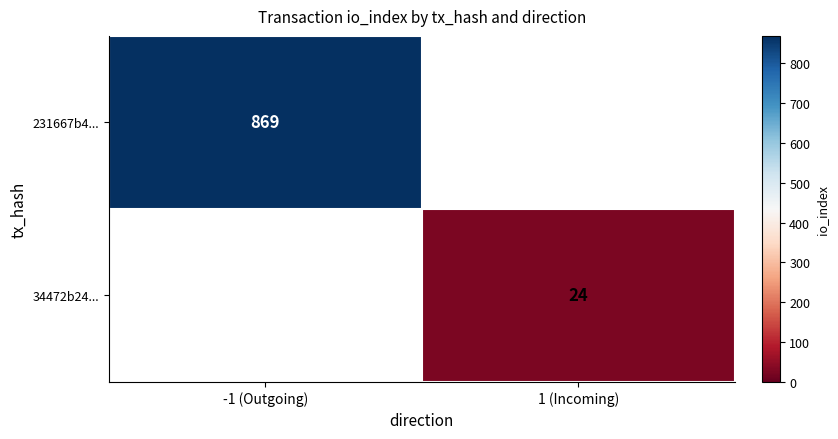

Is it true that 231667b4... equals 869 at -1 (Outgoing)?

True